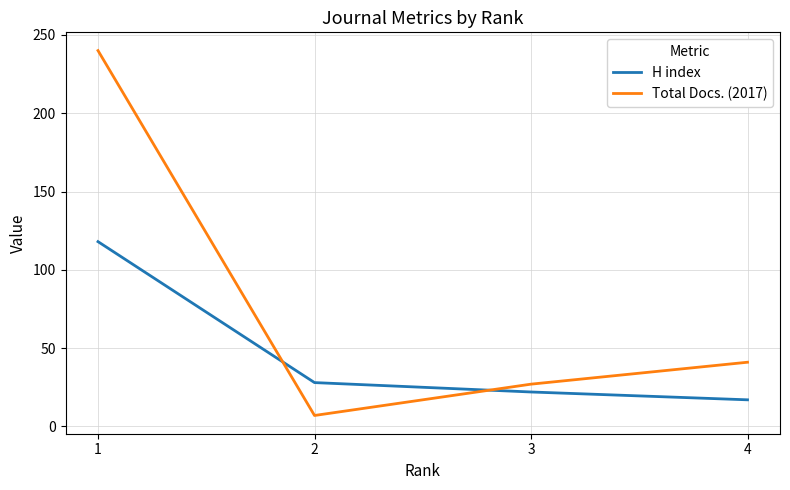

Reading left to right, extract all data points from this chart.

H index: 118	28	22	17
Total Docs. (2017): 240	7	27	41